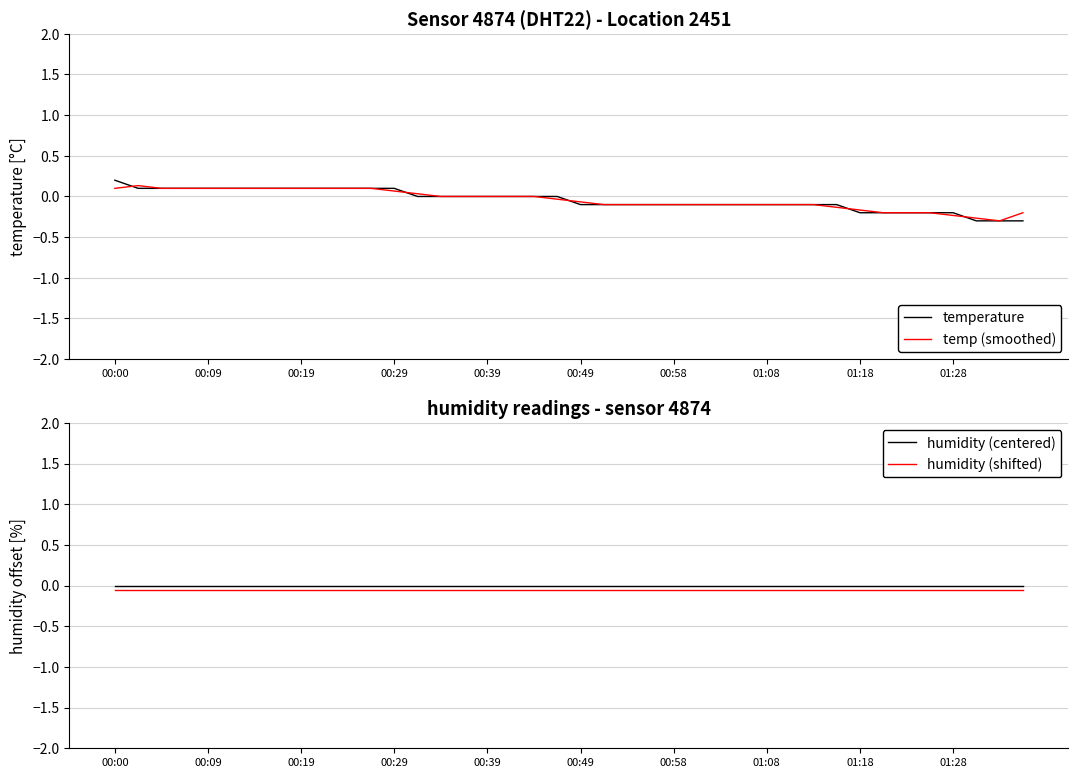

How many values in the temperature series are below 0?

20